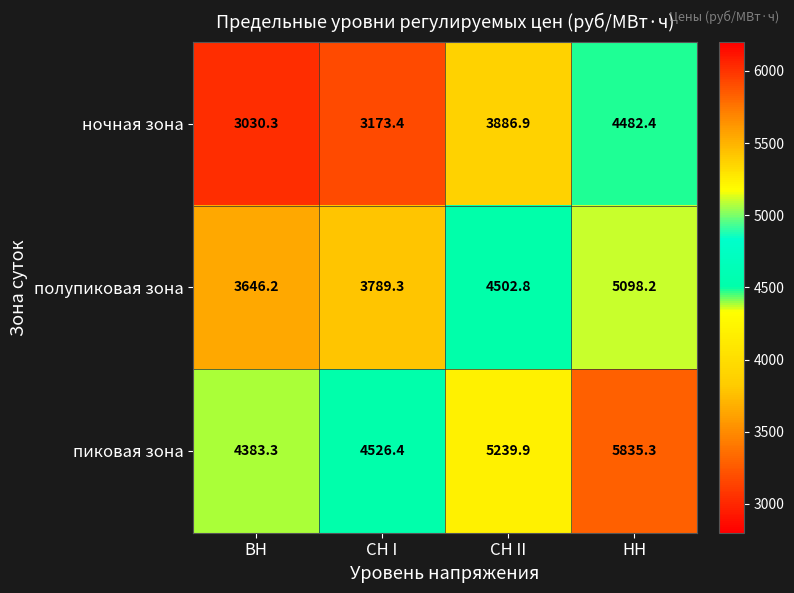

Rank the series by their maximum value, from lowest to highest.

ночная зона, полупиковая зона, пиковая зона